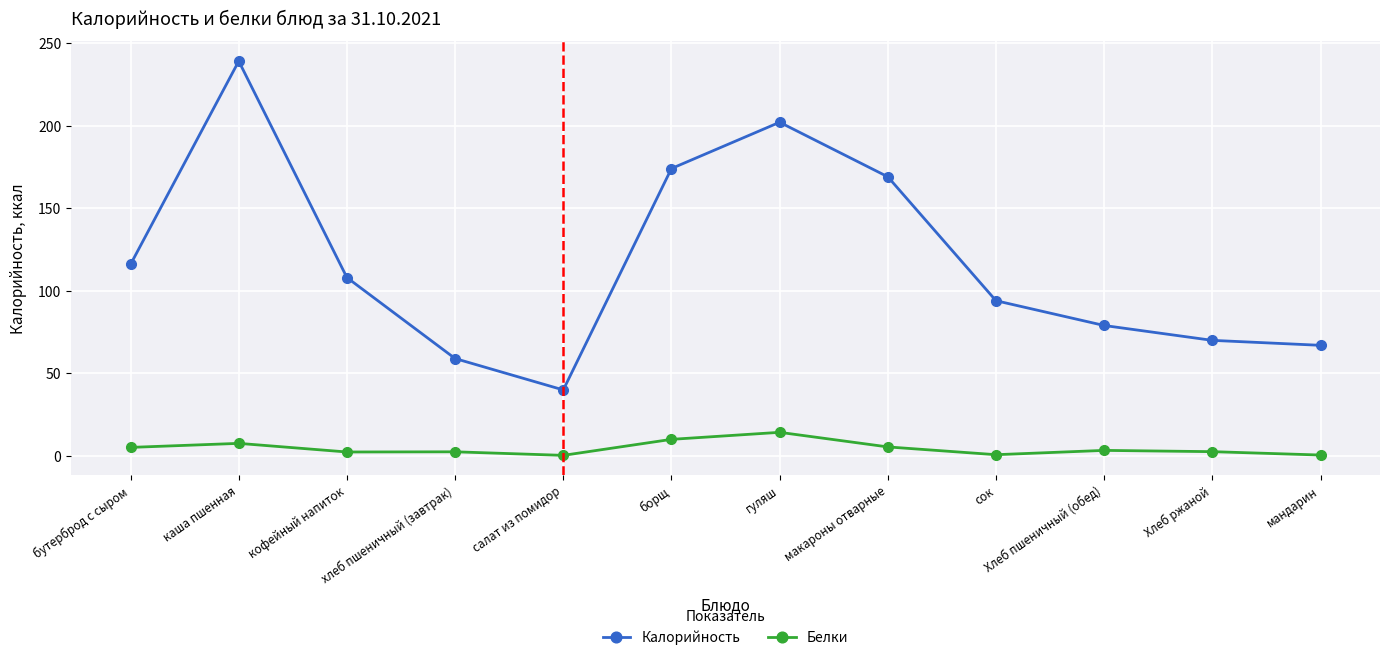

What is the label of the 5th point from the right?

макароны отварные